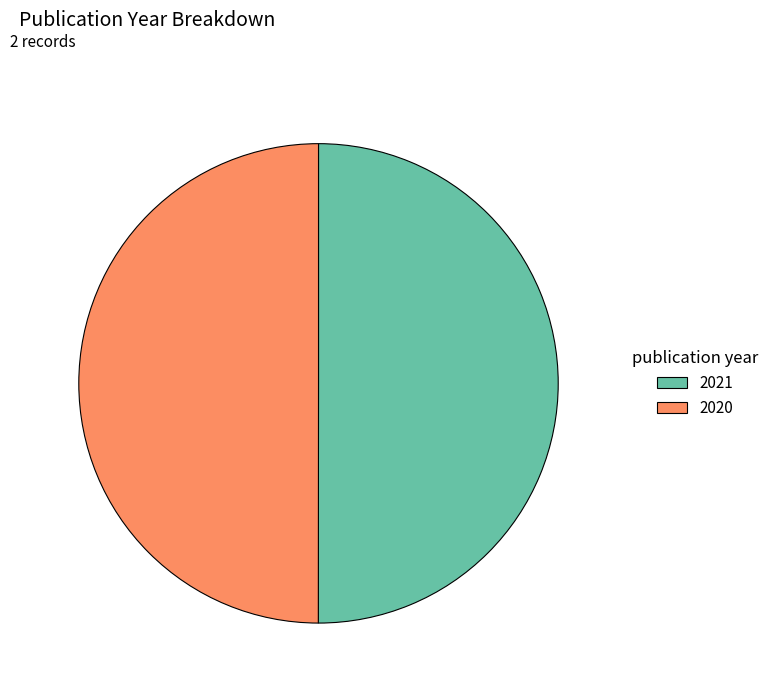

Is it true that 2020 is 50% of the pie?

True